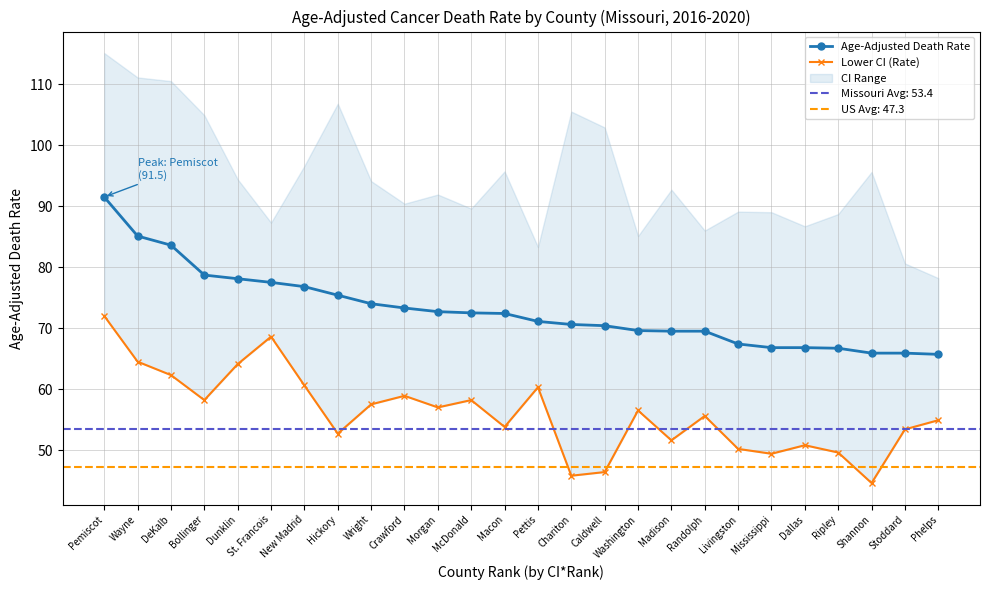

What position from the right is Livingston?

7